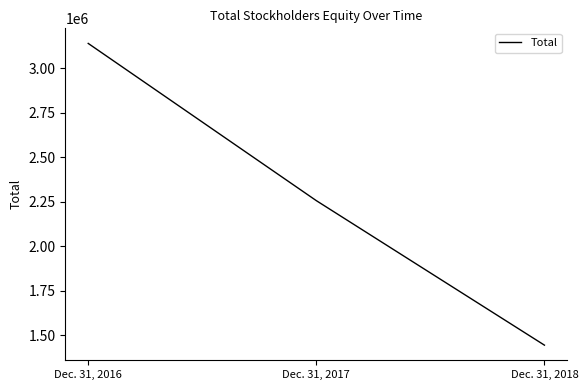

The value at Dec. 31, 2016 is 3139368. True or false?

True